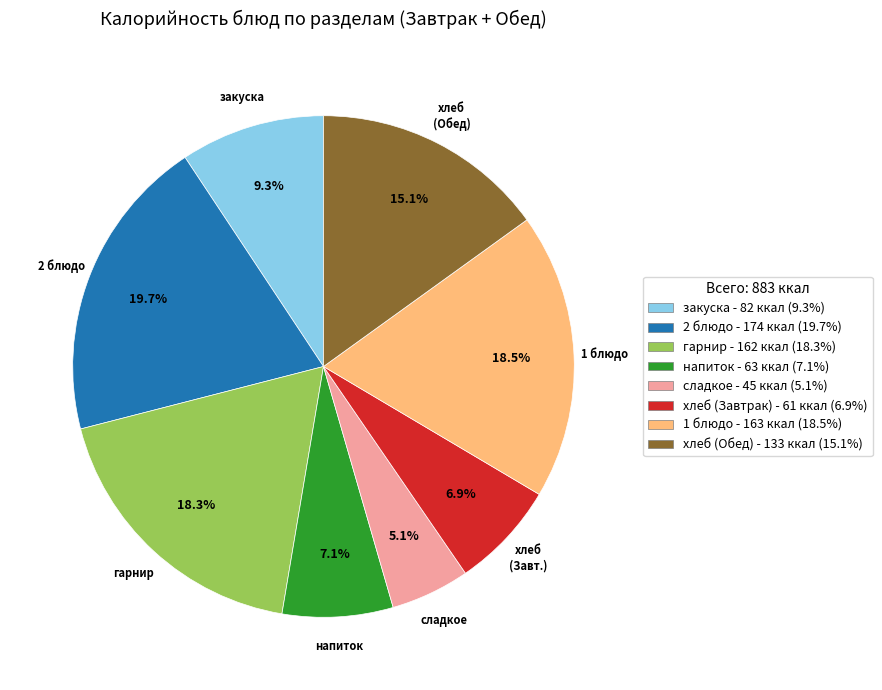

Does any single category account for the majority?

No